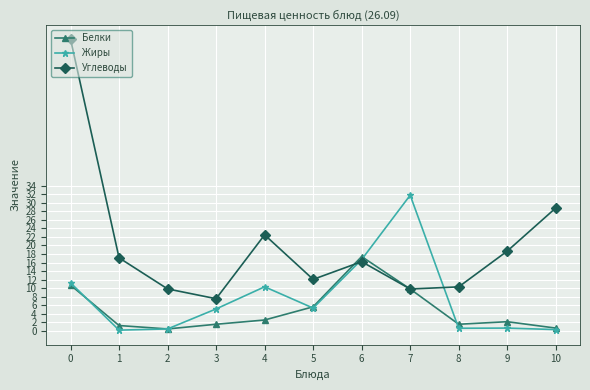

What are all the series names shown in the legend?

Белки, Жиры, Углеводы